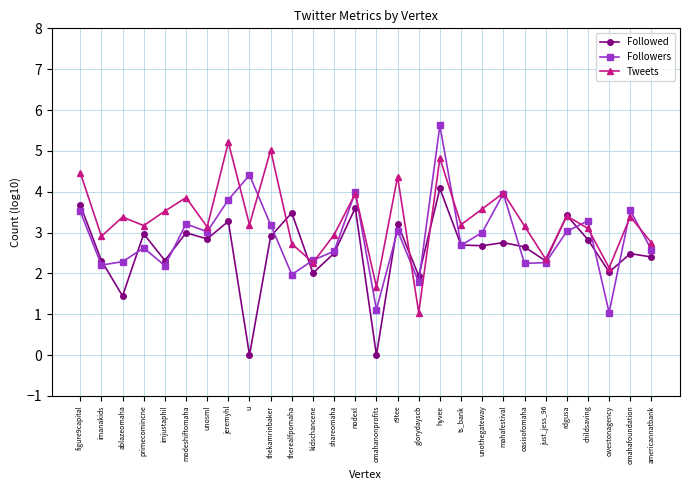

In Tweets, how many points are higher than both neighbors (excluding endpoints)?

10